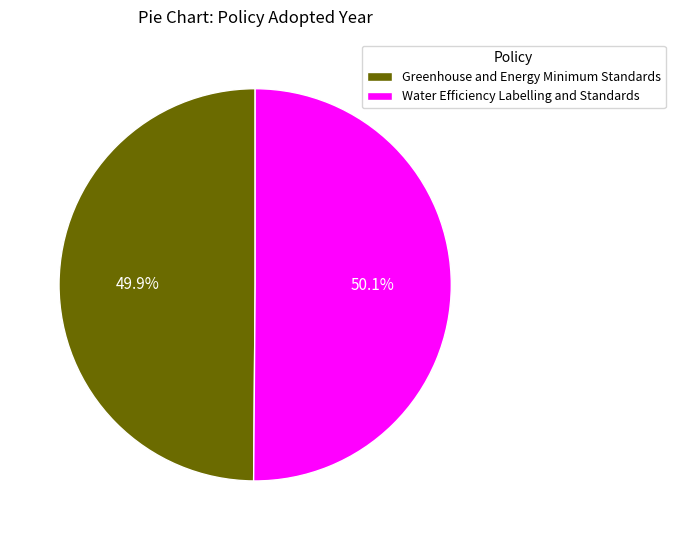

Count the number of slices in the pie.

2